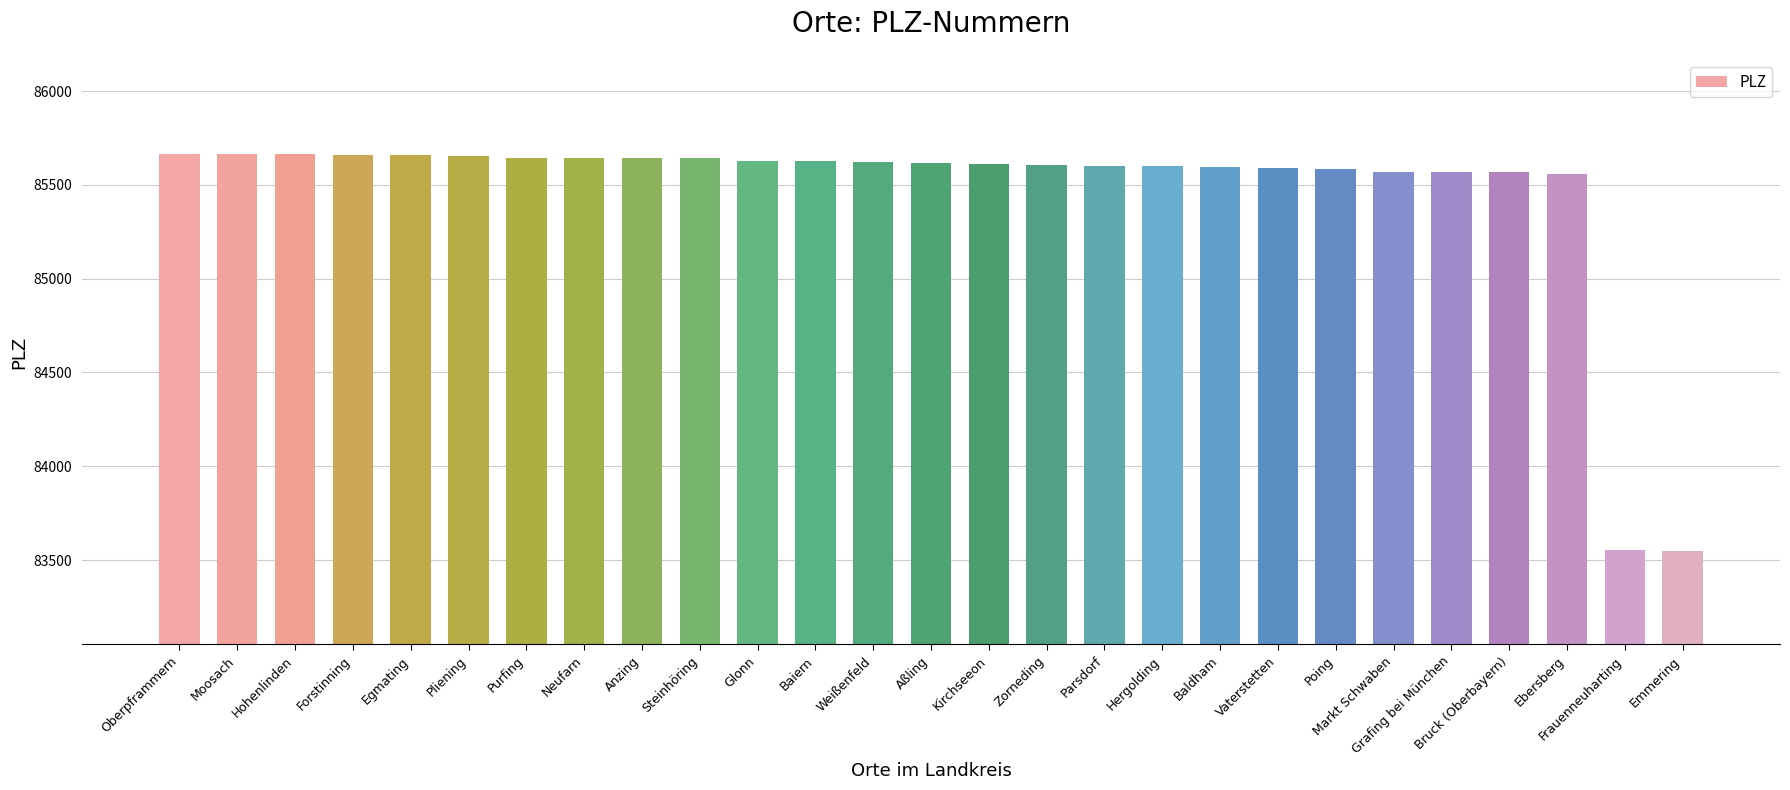

What is the label of the 19th bar from the right?

Anzing